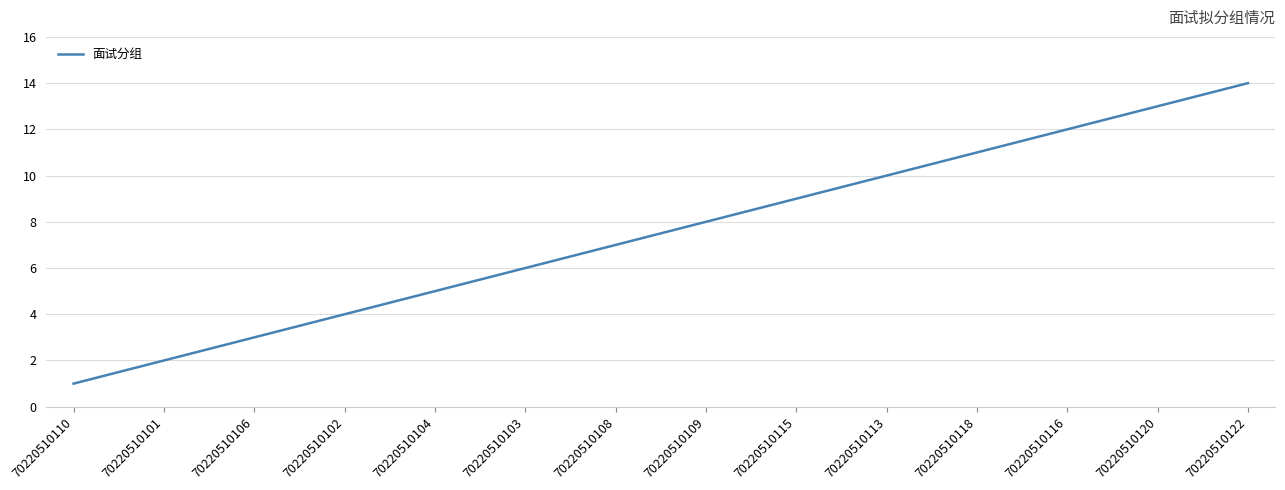

What is the difference between the maximum and minimum values?

13